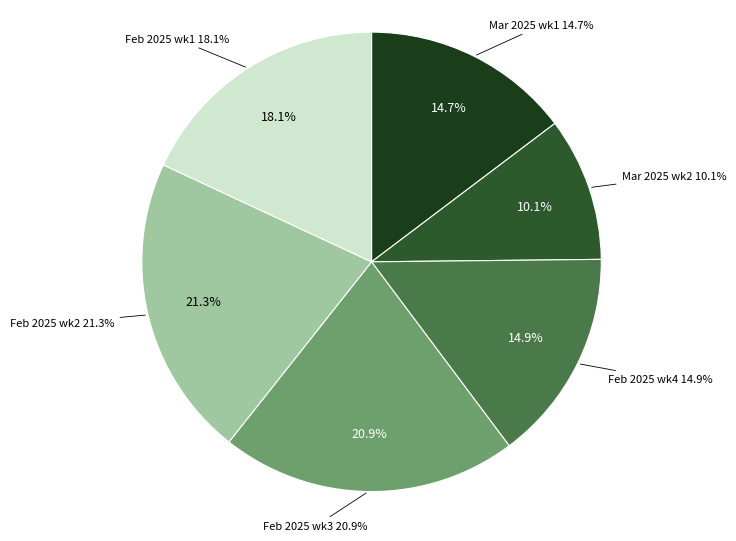

The 2025-02-14 slice represents 1% of the pie. True or false?

False